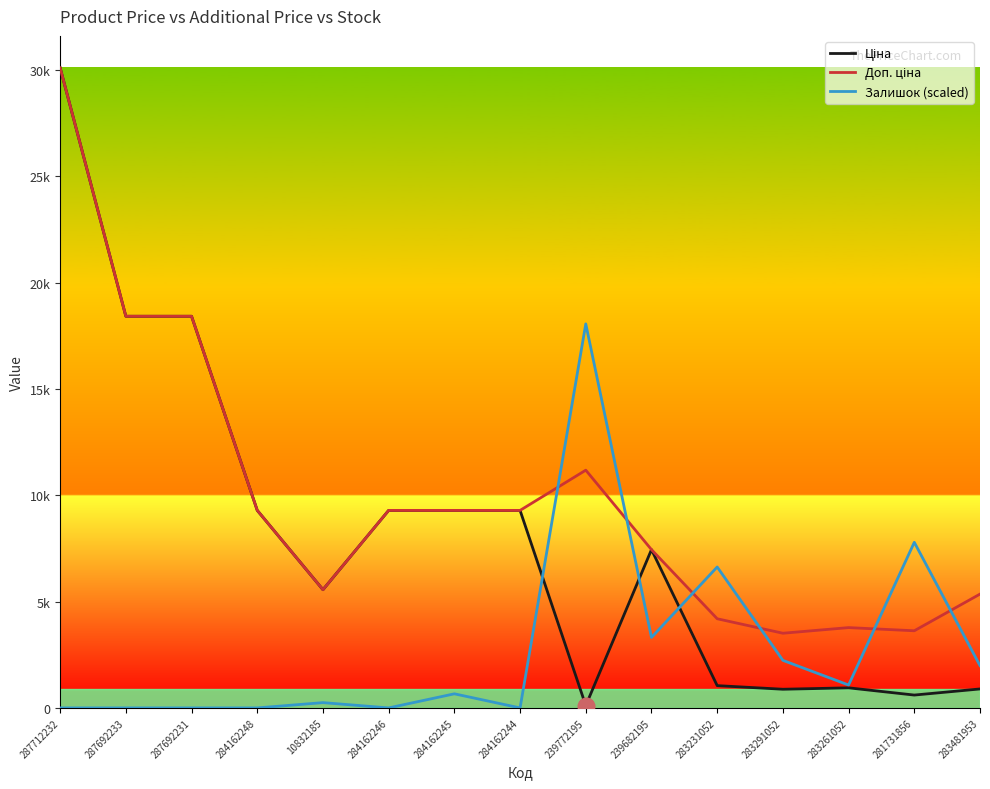

Does the chart have visible grid lines?

No